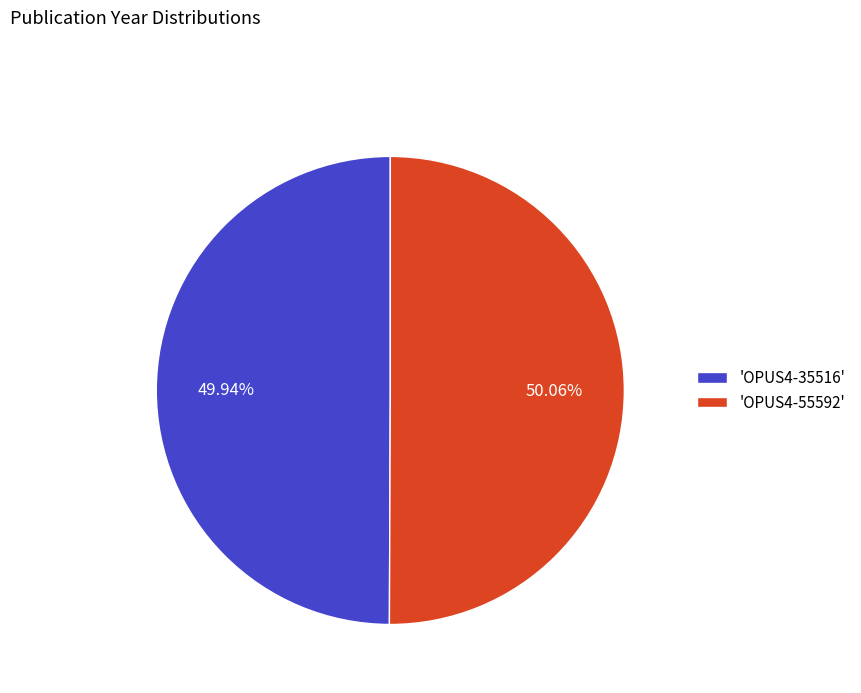

Approximately how many times larger is the value at 'OPUS4-55592' compared to 'OPUS4-35516'?

1.0